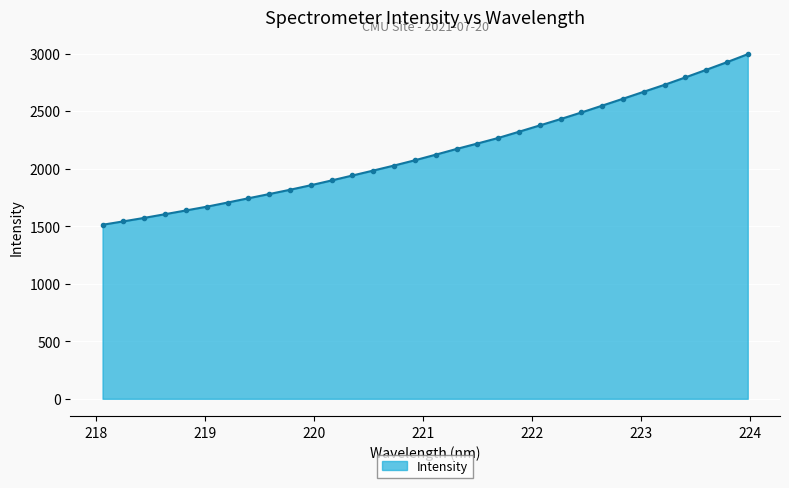

How many lines are shown in the chart?

1